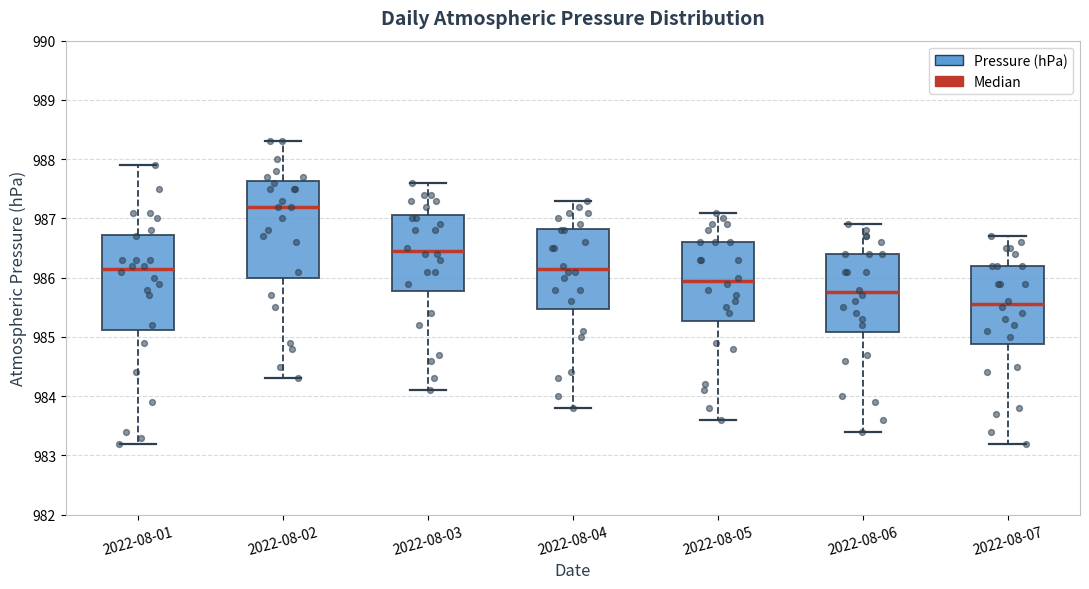

Which box's median line is the highest?

2022-08-02